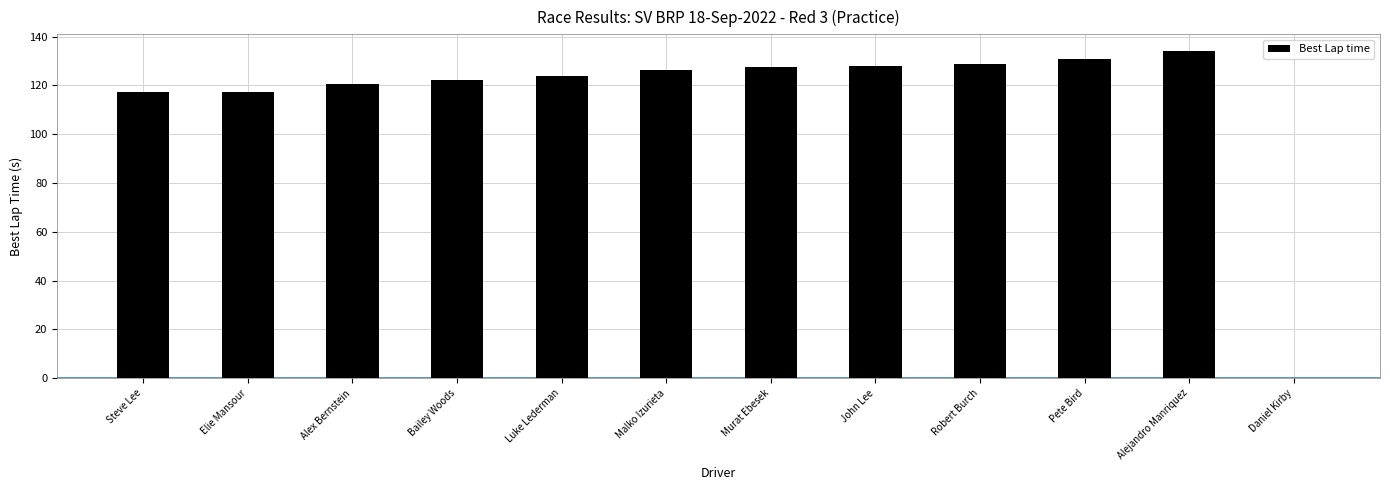

Between Alejandro Manriquez and Alex Bernstein, which is larger?

Alejandro Manriquez